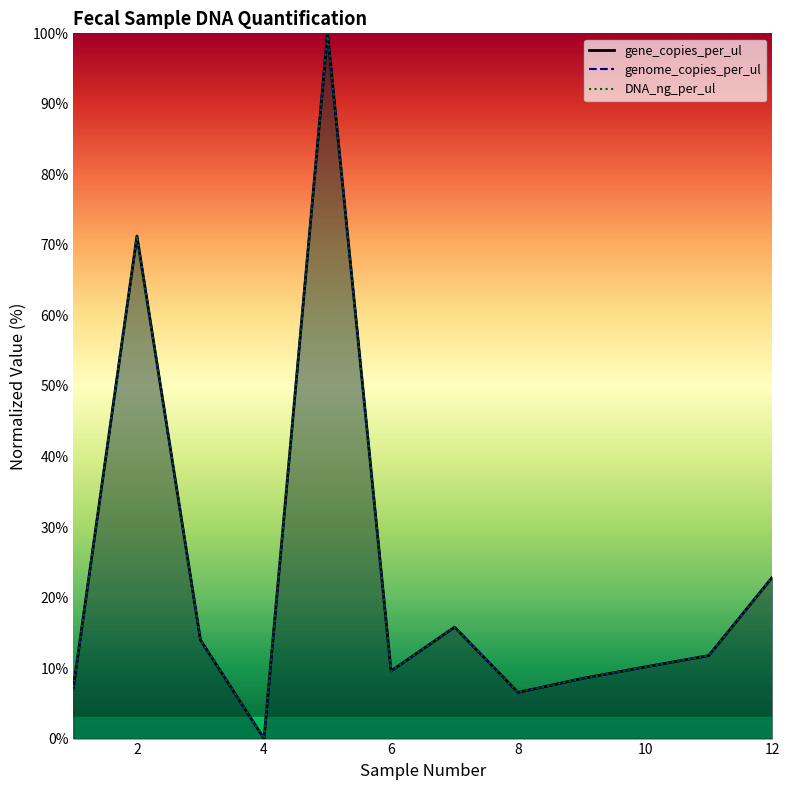

How many times do gene_copies_per_ul and DNA_ng_per_ul cross each other?

1